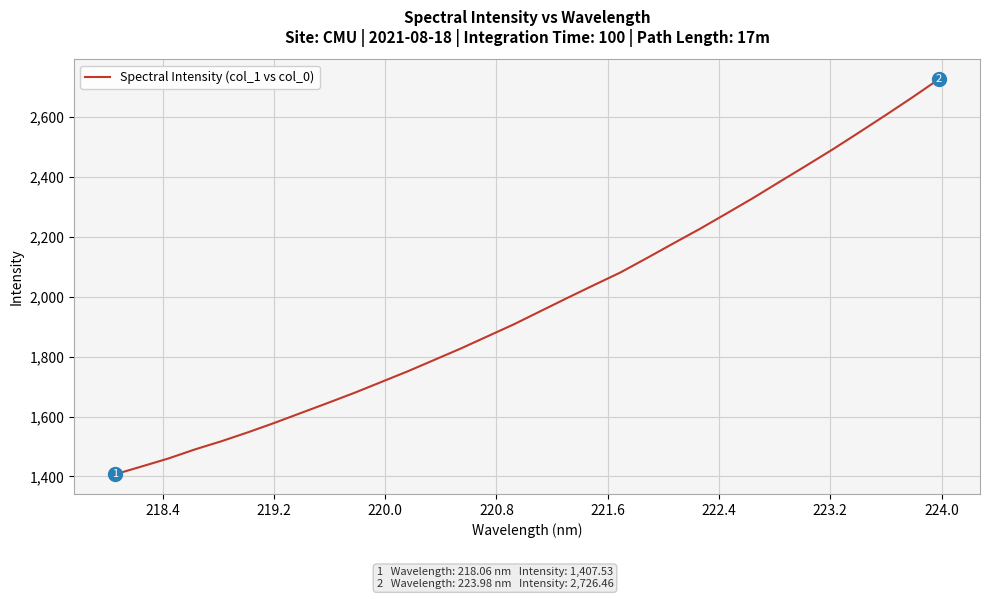

What is the minimum value shown in the chart?

1407.5